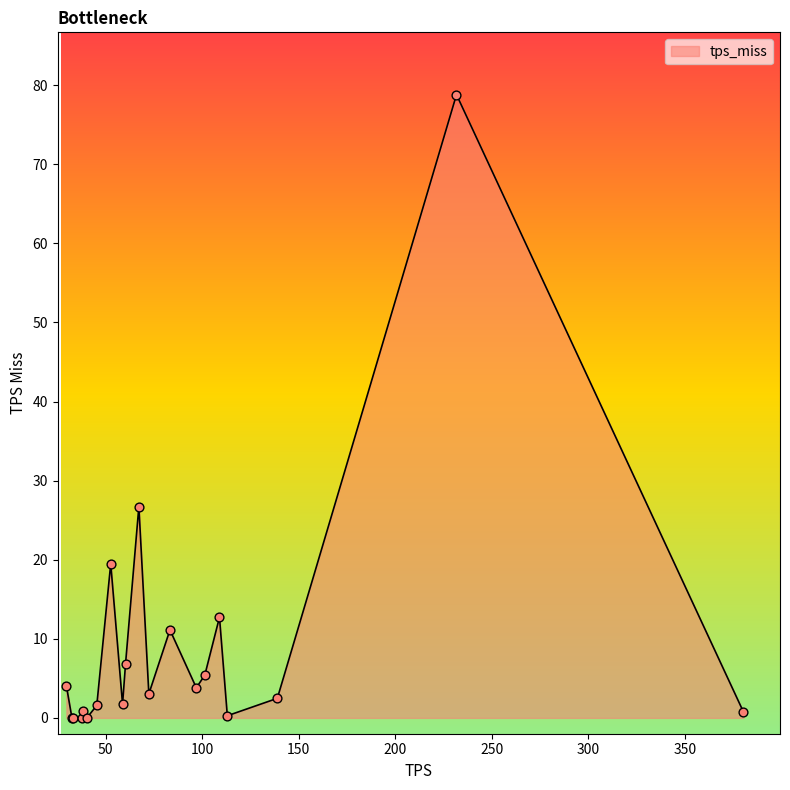

What is the difference between the maximum and minimum values?

78.8